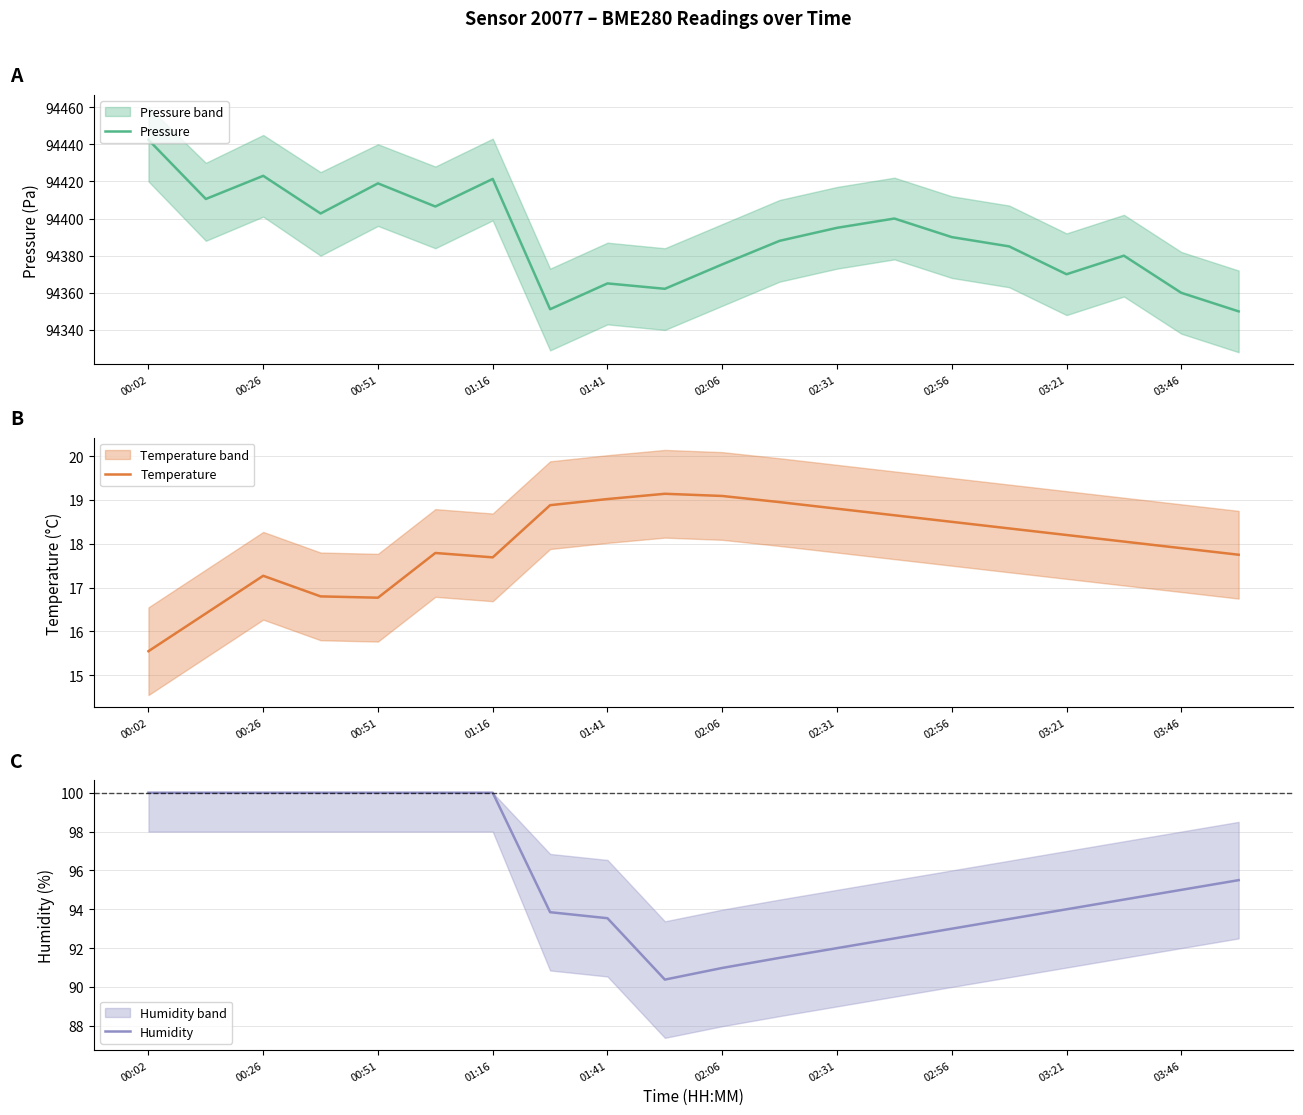

The Temperature series shows 17.7 at 01:16. True or false?

True